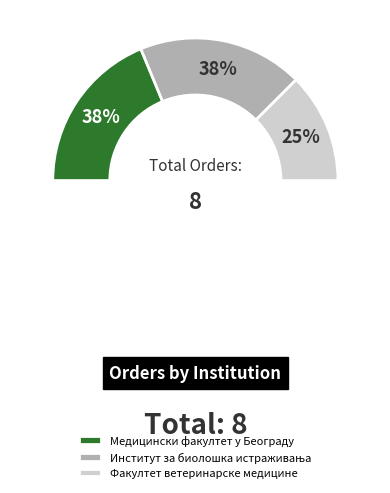

The Институт за биолошка истраживања slice represents 48% of the pie. True or false?

False